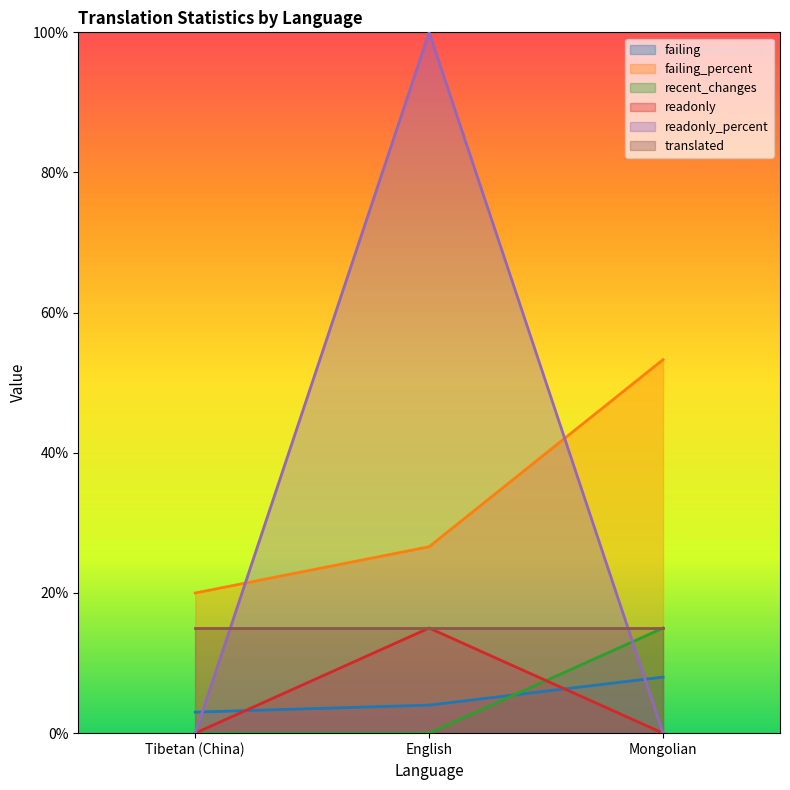

How many lines are shown in the chart?

6